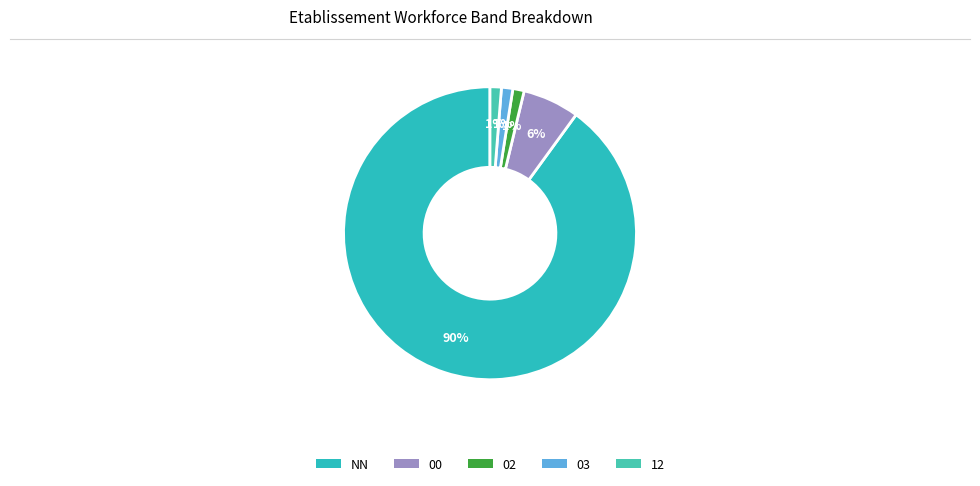

Approximately how many times larger is the value at NN compared to 12?

72.0